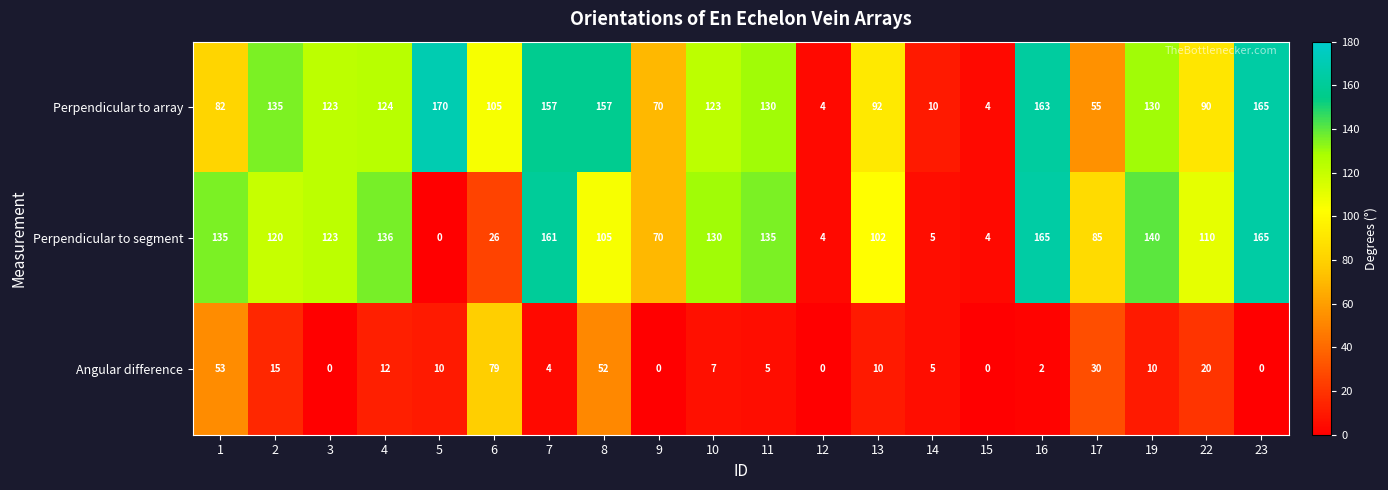

What is the difference between the maximum and minimum values in the Angular difference series?

79